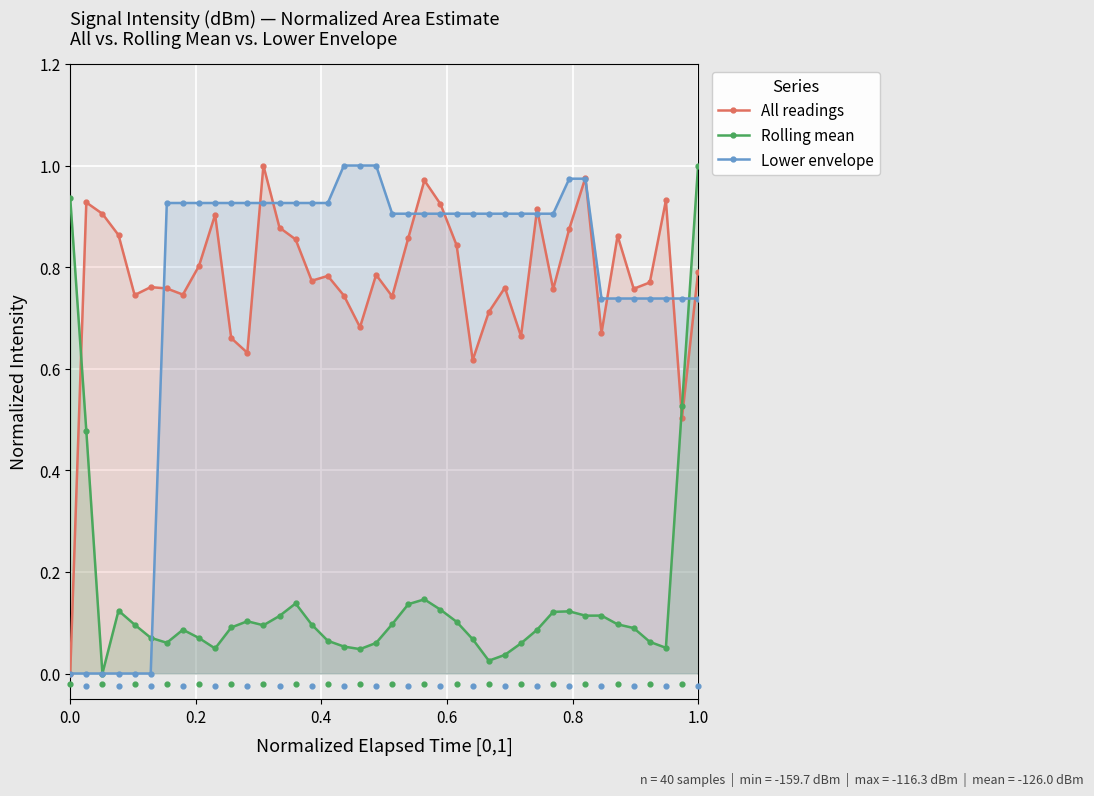

Which series has the largest total across all categories?

All readings